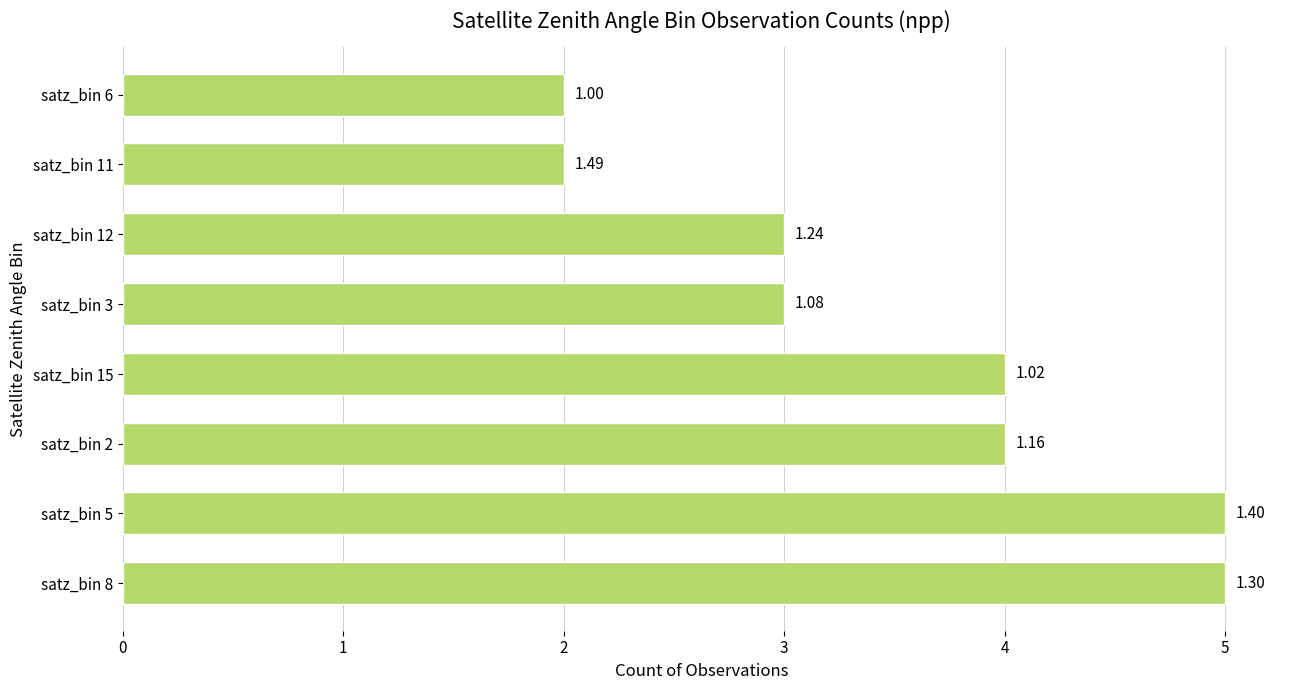

Does the chart contain any negative values?

No